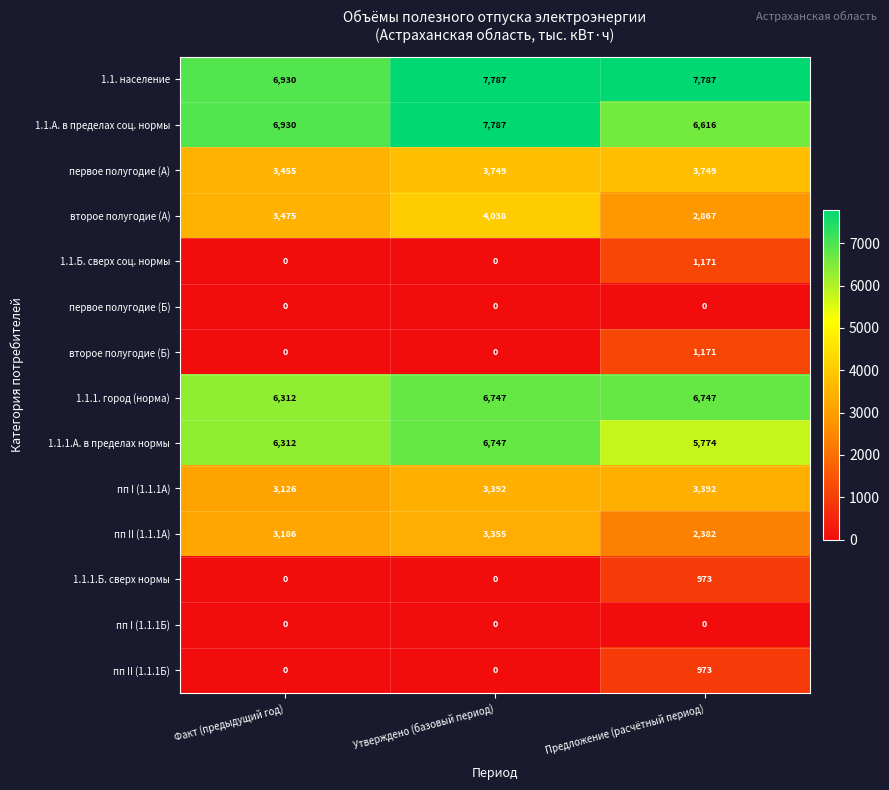

The value of 1.1.1.Б. сверх нормы at Предложение (расчётный период) is 234. True or false?

False